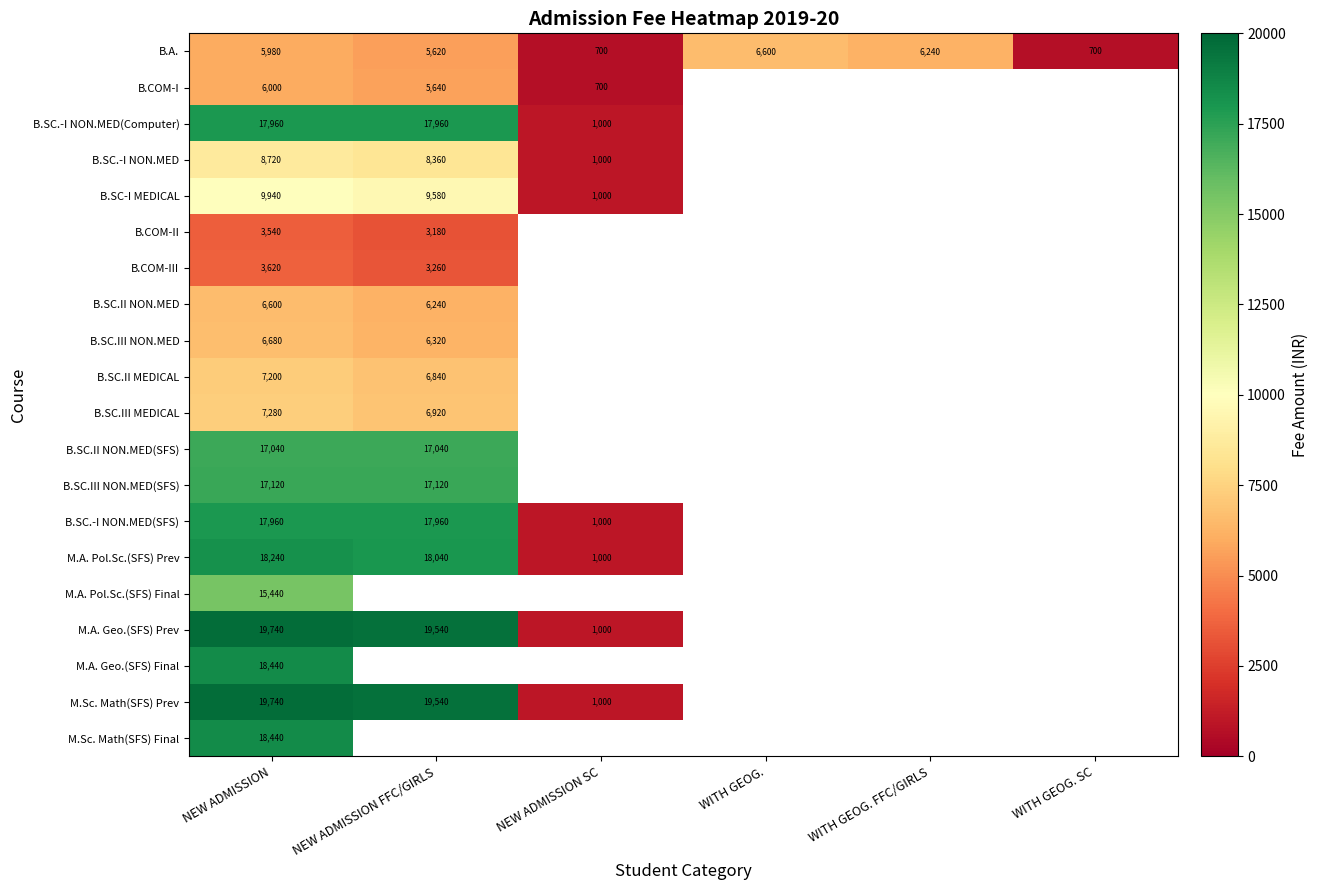

Which category has the highest value in the B.A. series?

WITH GEOG.